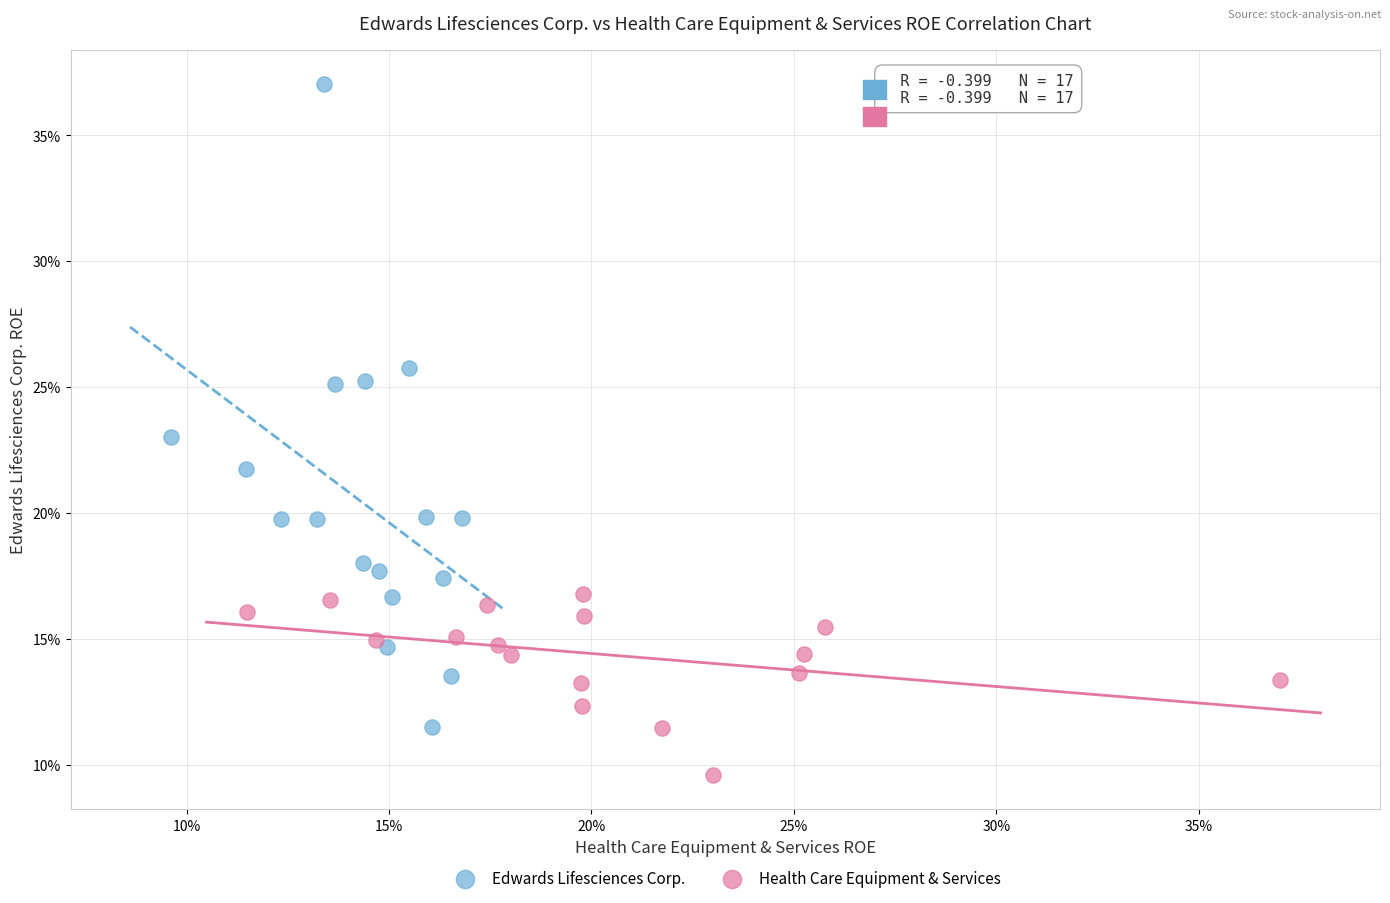

Which series has the largest Y range (max minus min)?

Edwards Lifesciences Corp.